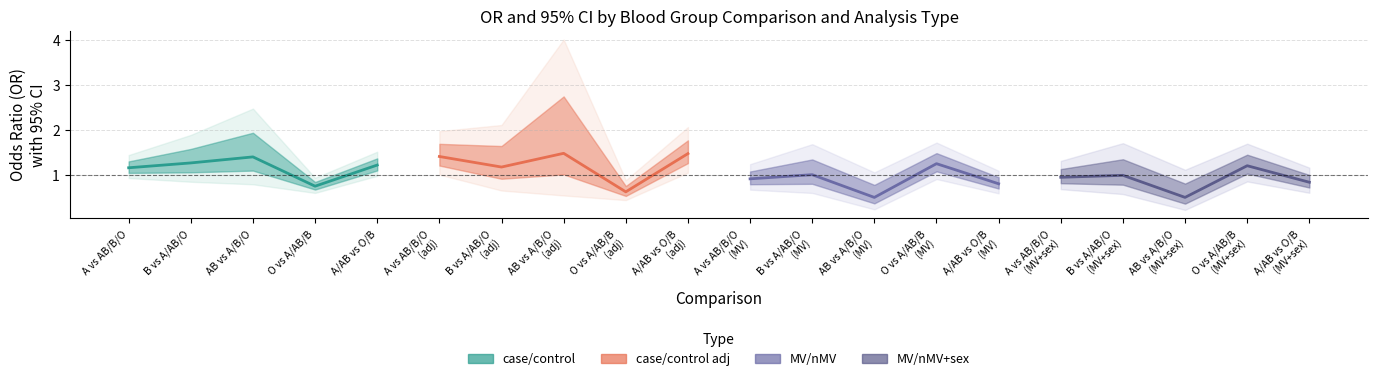

Where is case/control nearest to the value 1?

A vs AB/B/O